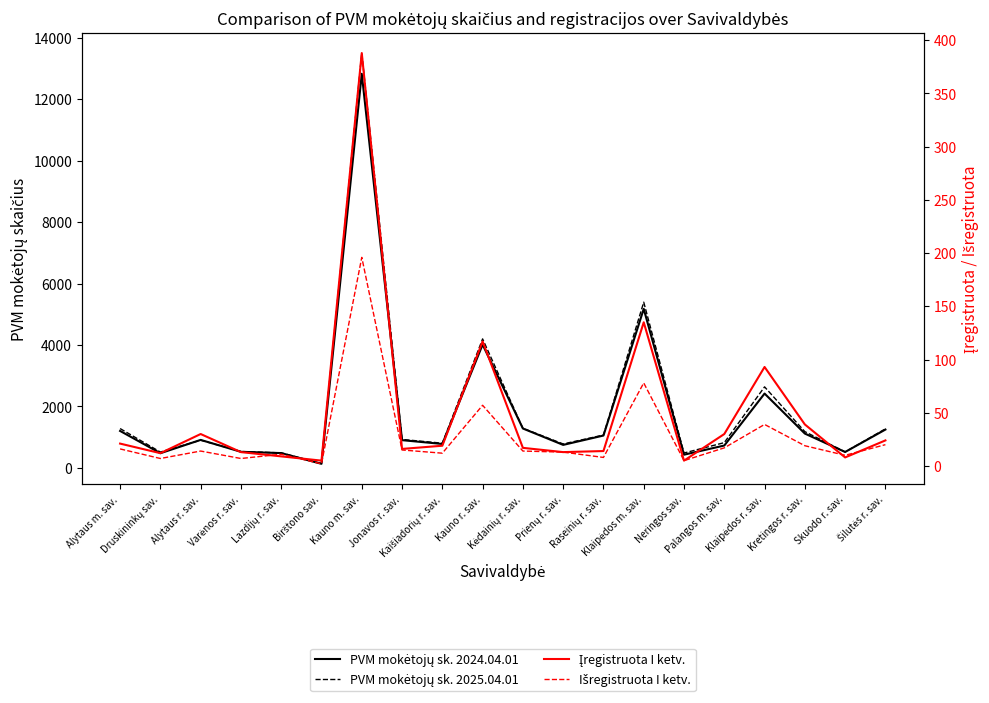

At which label is Išregistruota I ketv. closest to 99?

Klaipėdos m. sav.